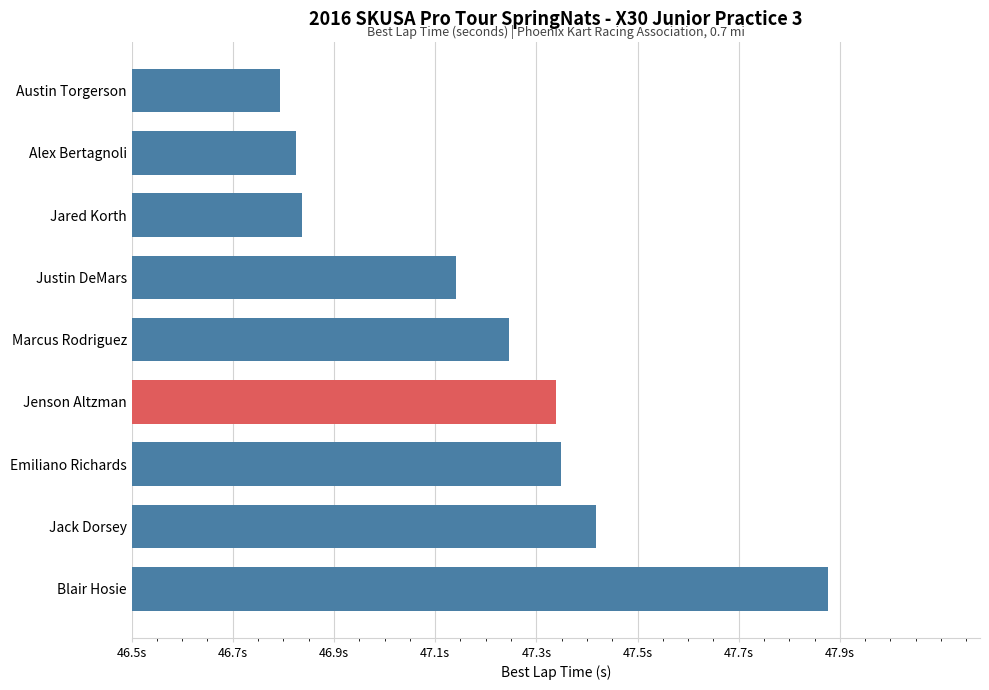

The chart shows a value of 0.5 at Alex Bertagnoli. True or false?

False